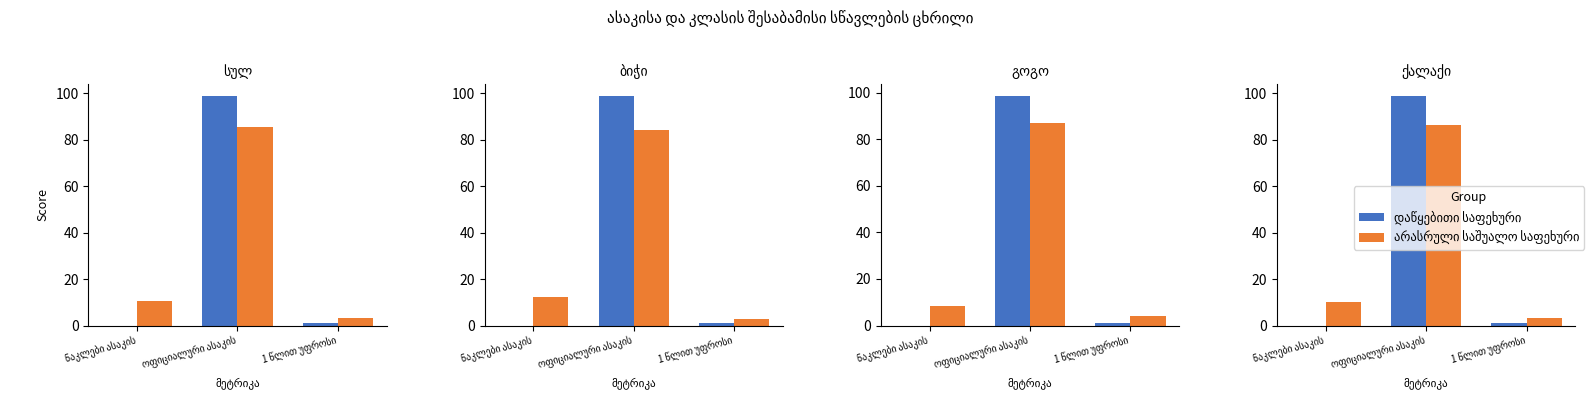

The value of არასრული საშუალო საფეხური at 1 წლით უფროსი is 1.1. True or false?

False